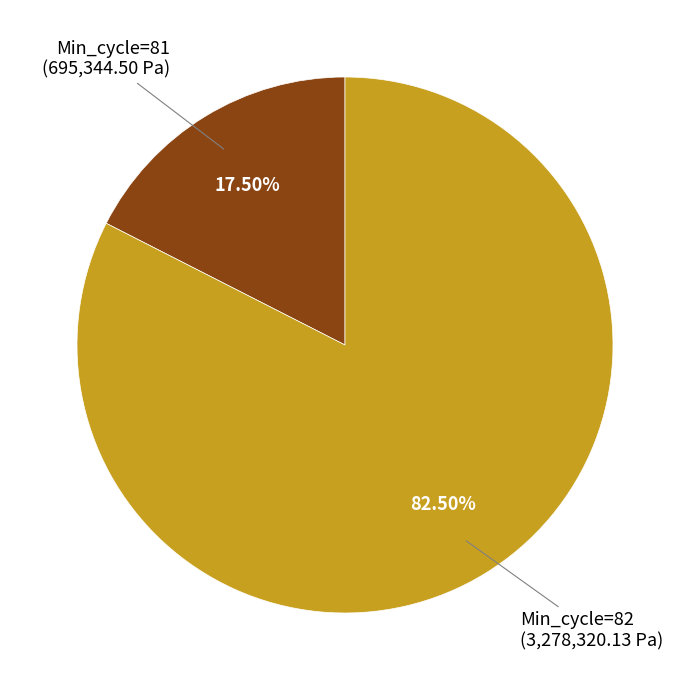

What is the ratio of the value at Min_cycle=82 to the value at Min_cycle=81?

4.7